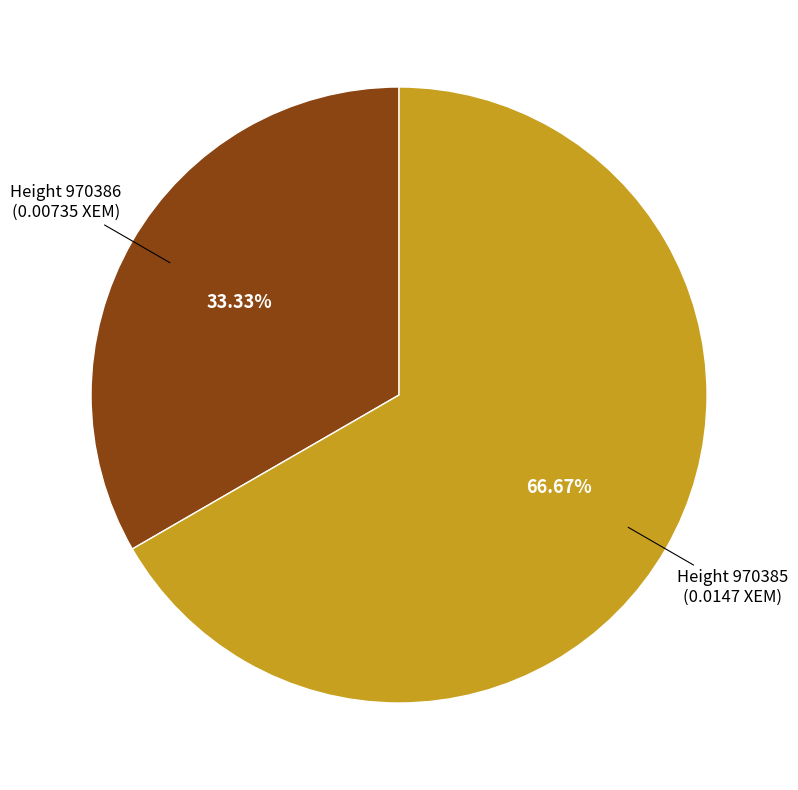

Does any single category account for the majority?

Yes